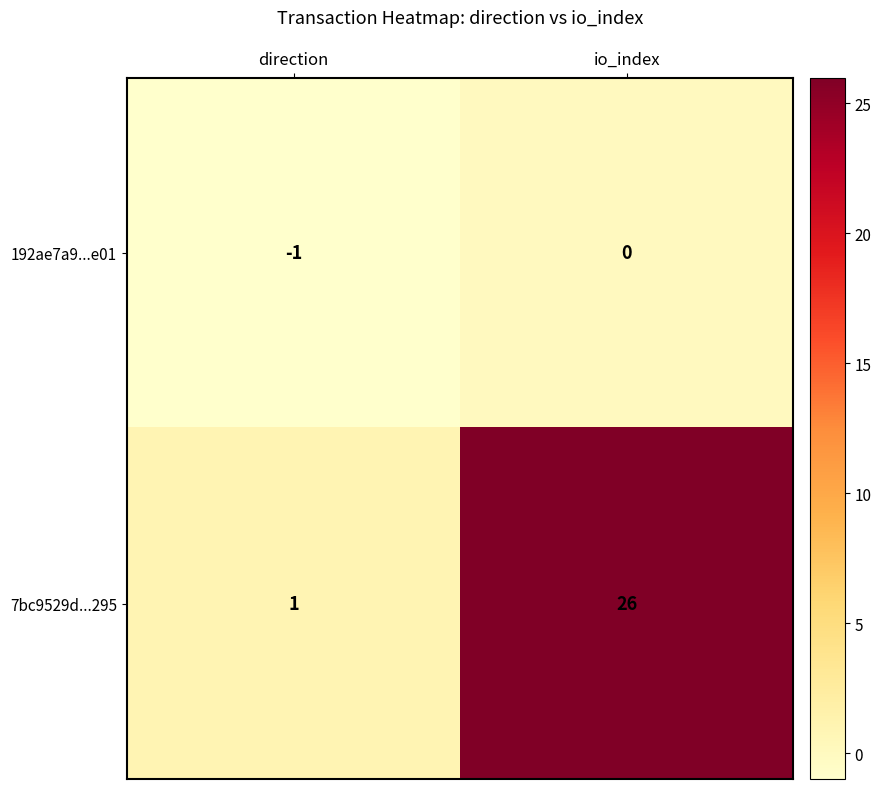

What is the difference between the highest and lowest values at direction?

2